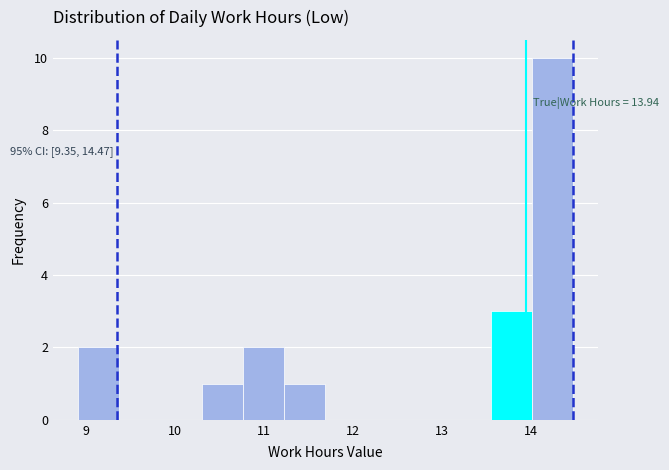

Which range on the x-axis has the tallest bar?

14.0 to 14.5